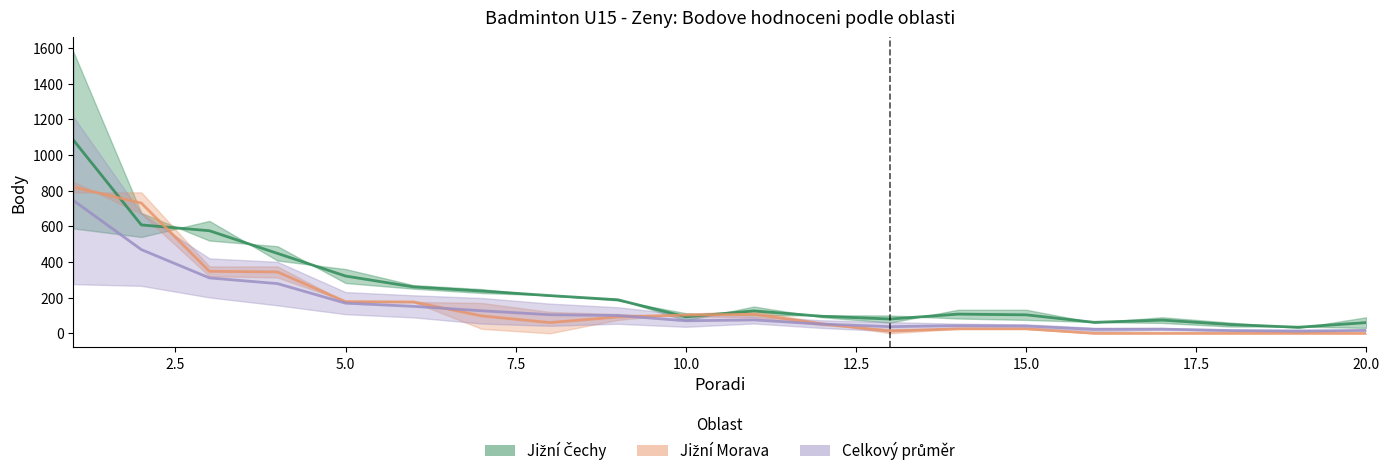

Does the chart display data point markers on the line(s)?

No